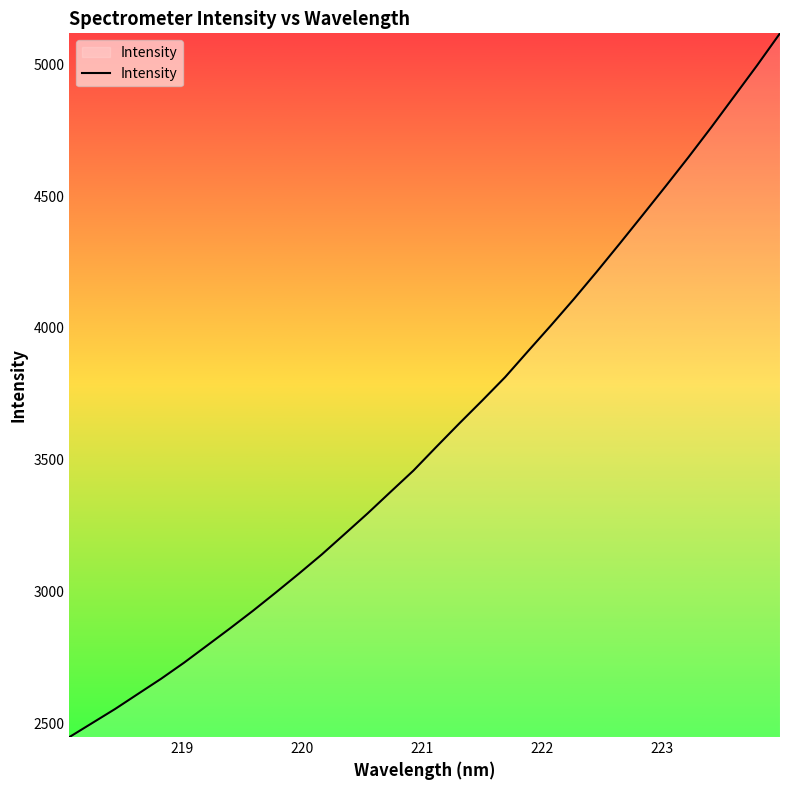

What is the maximum value shown in the chart?

5116.3